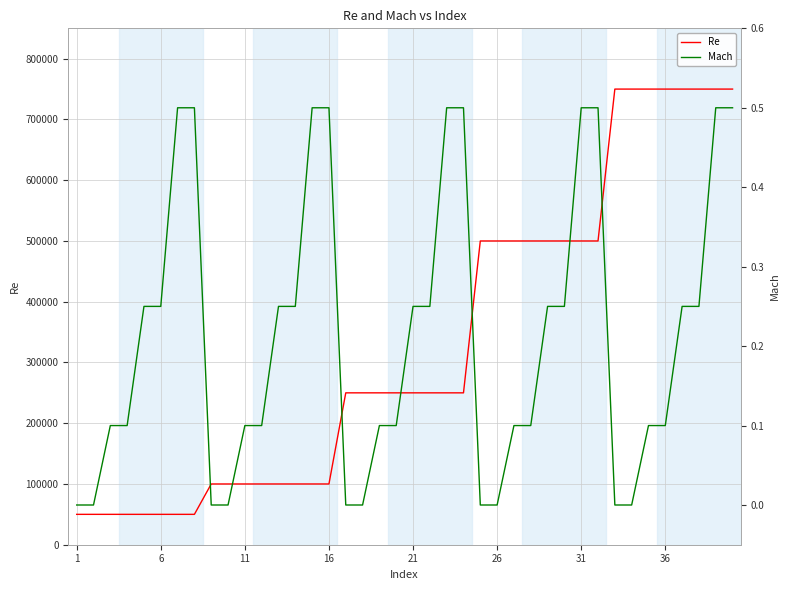

What is the highest value of the Re series?

750000